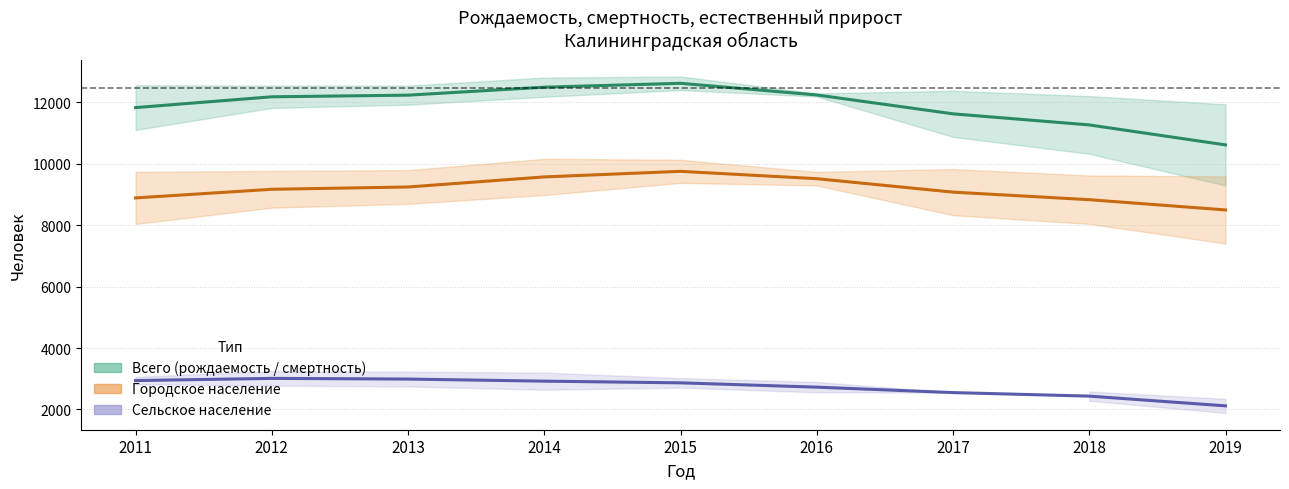

Does the chart display data point markers on the line(s)?

No